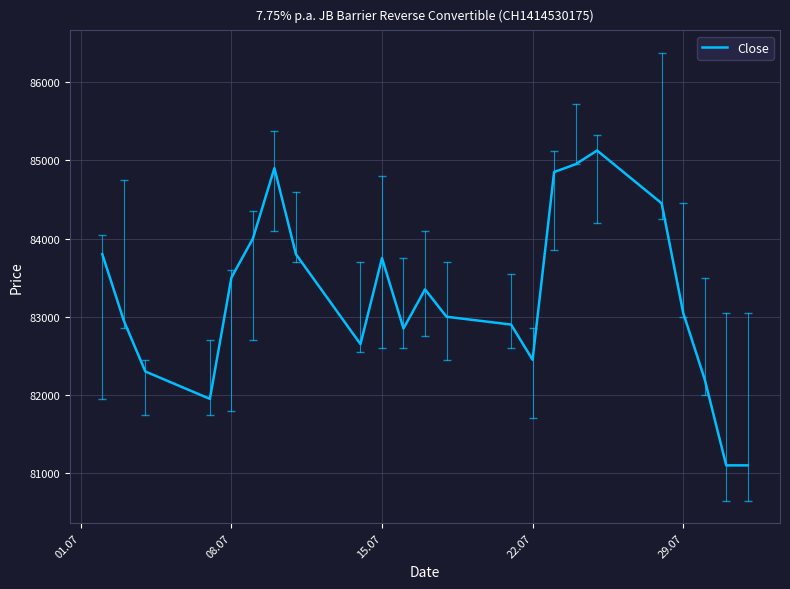

What is the difference between the maximum and minimum values?

4025